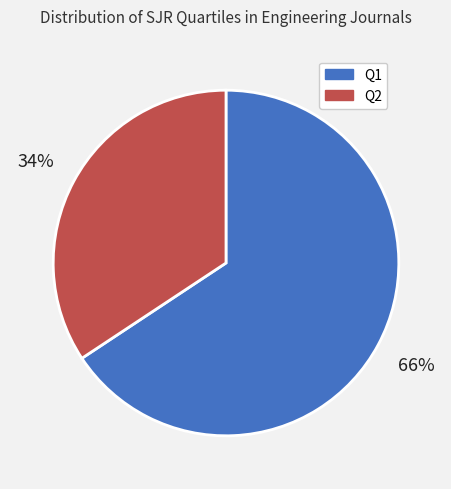

Which has a higher value, Q2 or Q1?

Q1